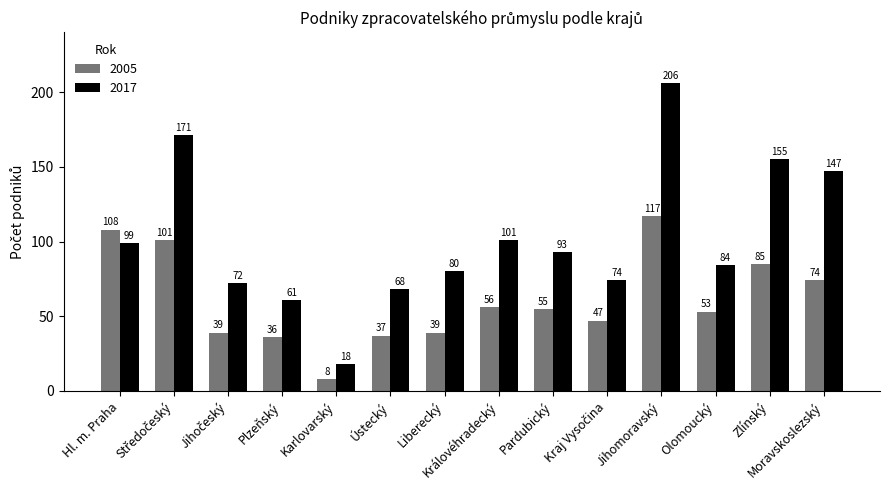

Rank the series by their average value, from lowest to highest.

2005, 2017